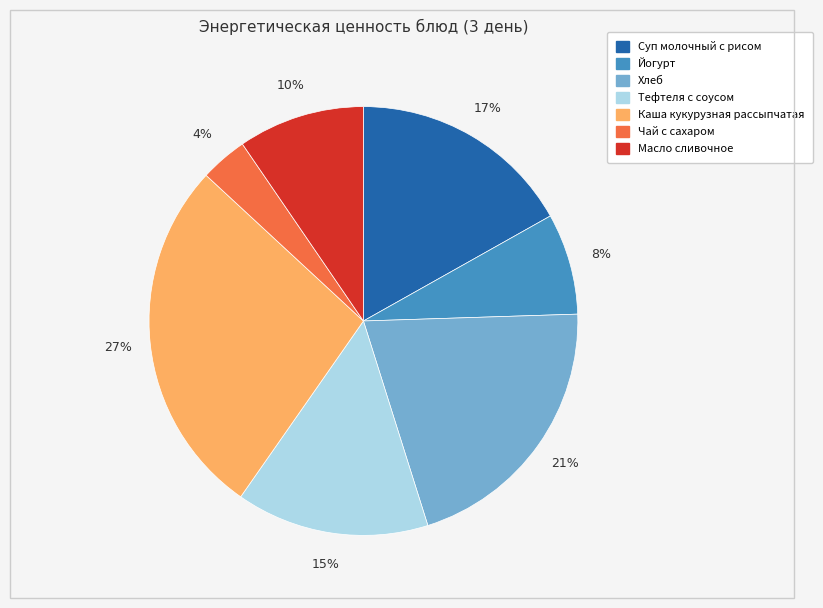

How many slices are in this pie chart?

7